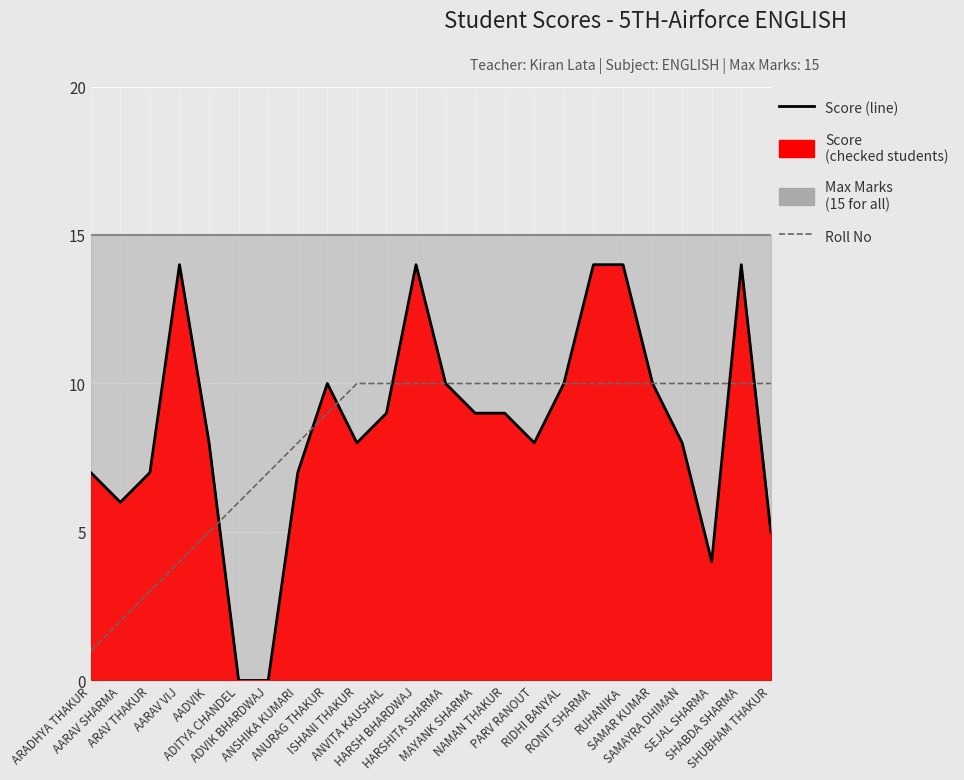

What is the maximum value for Roll No?

10